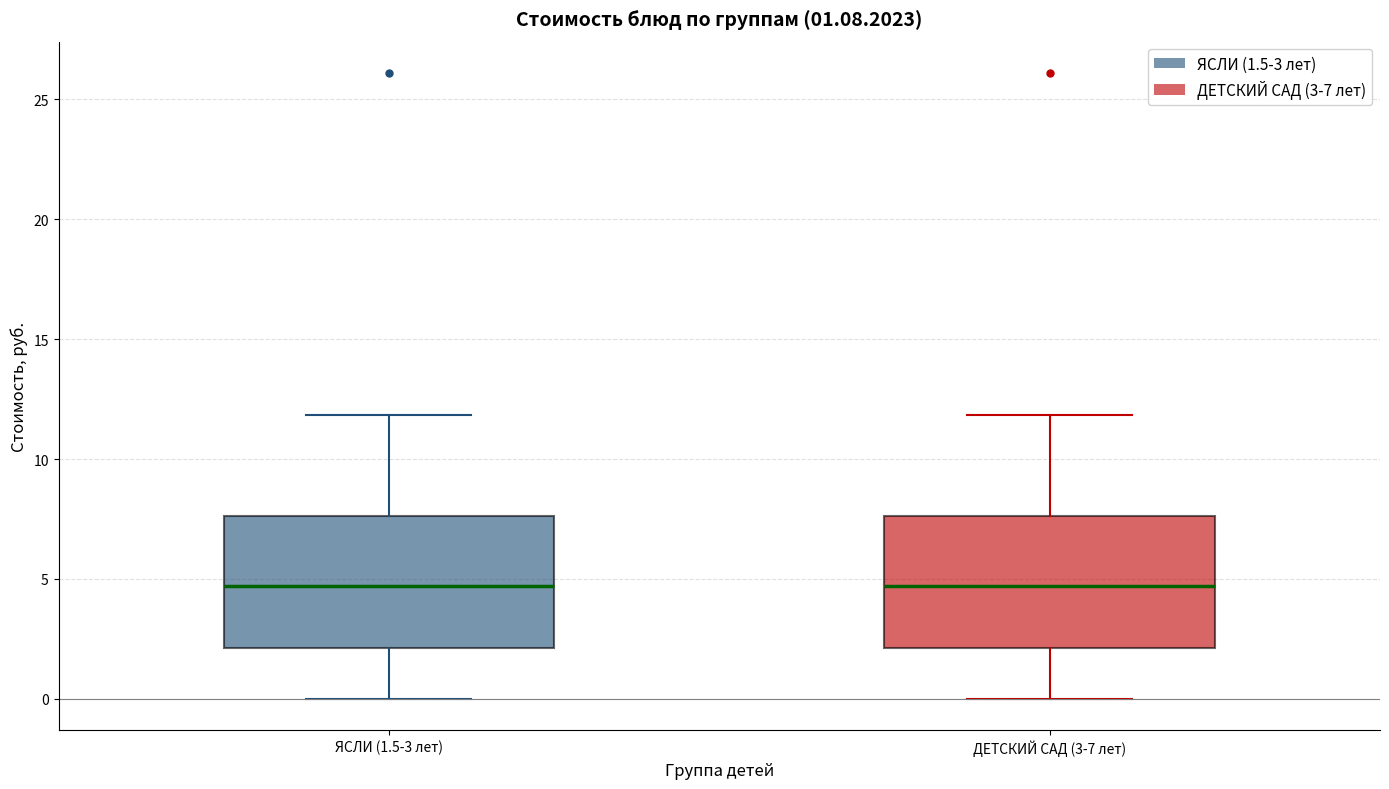

Where is the upper edge of the box for ДЕТСКИЙ САД (3-7 лет) on the y-axis? The values are not printed on the chart, so give them approximately, as read against the axis.

7.5